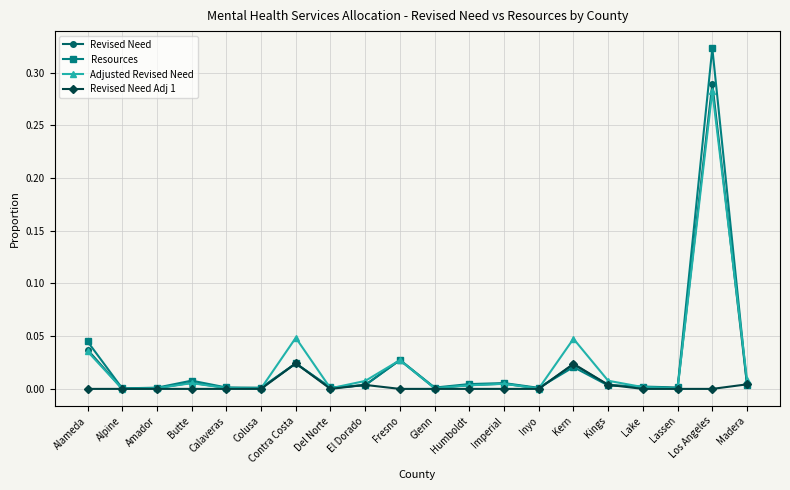

What is the label of the 1st point from the right?

Madera